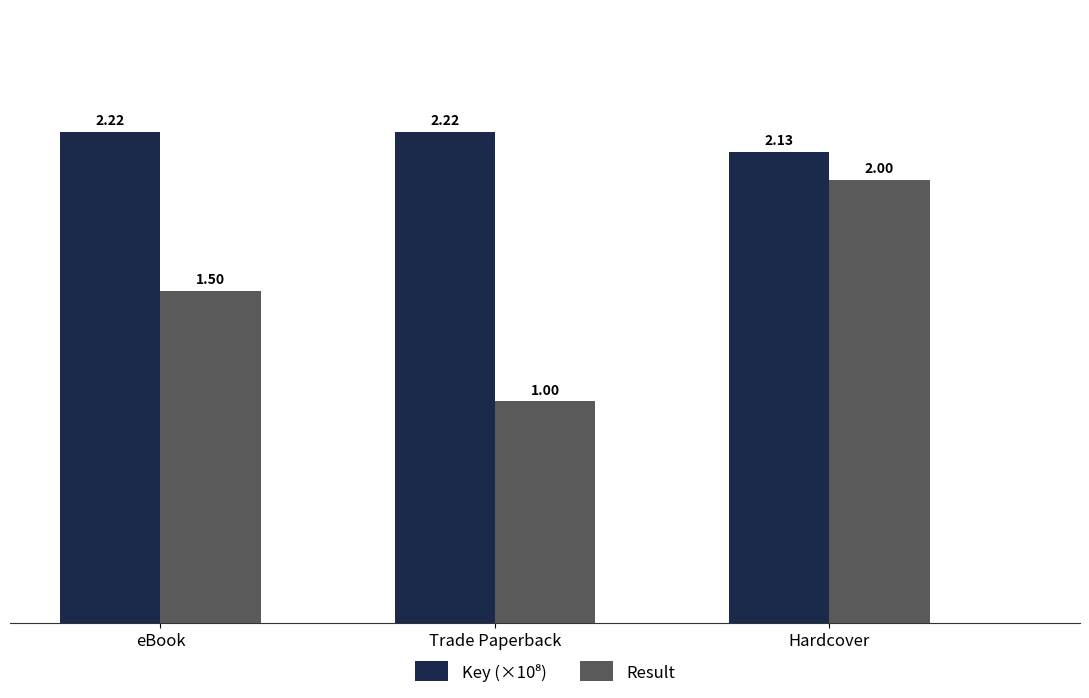

Where is Result nearest to the value 1?

Trade Paperback